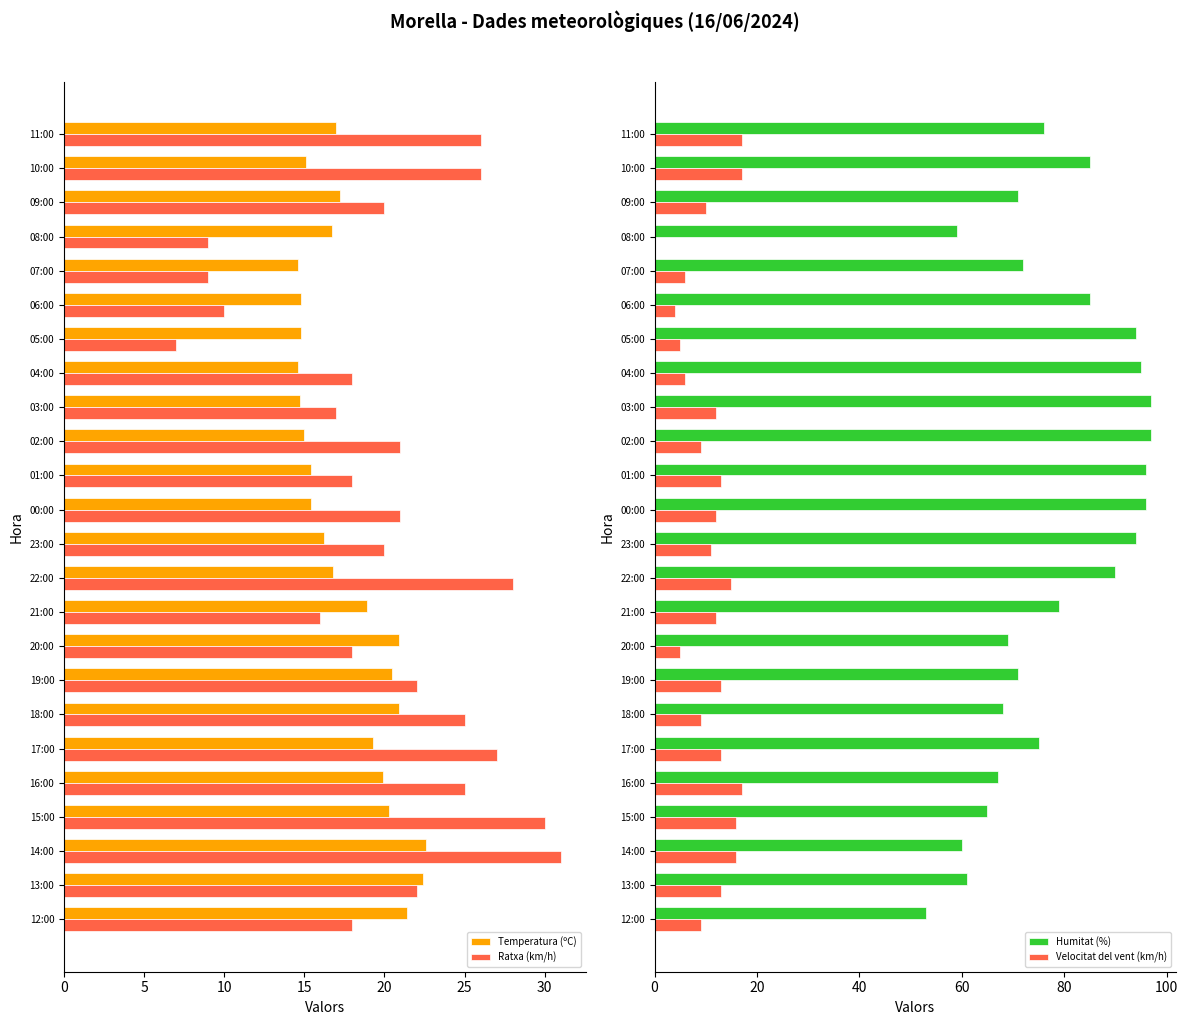

What is the difference between the maximum and minimum values in the Temperatura (ºC) series?

8.0